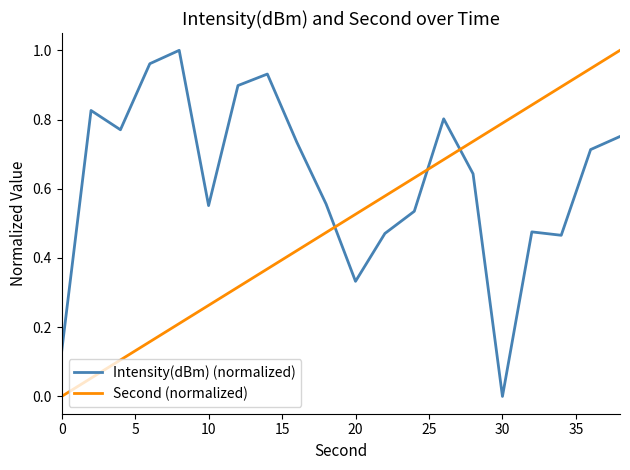

List the series in order of their overall mean, lowest first.

Second (normalized), Intensity(dBm) (normalized)